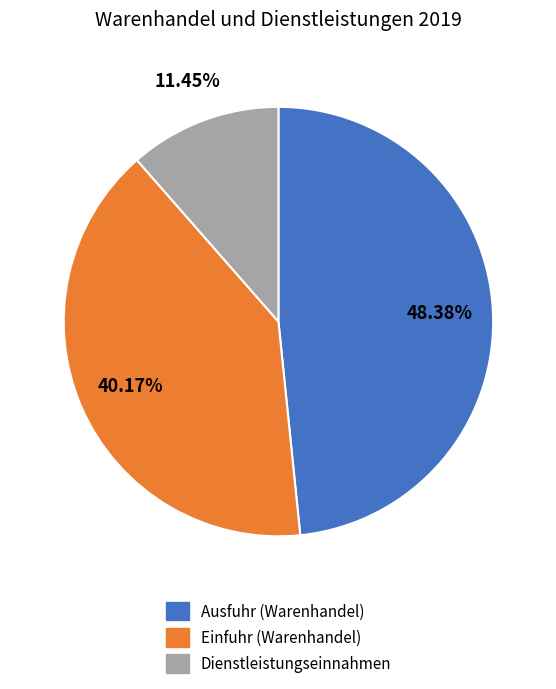

Which slice is the largest?

Ausfuhr (Warenhandel)